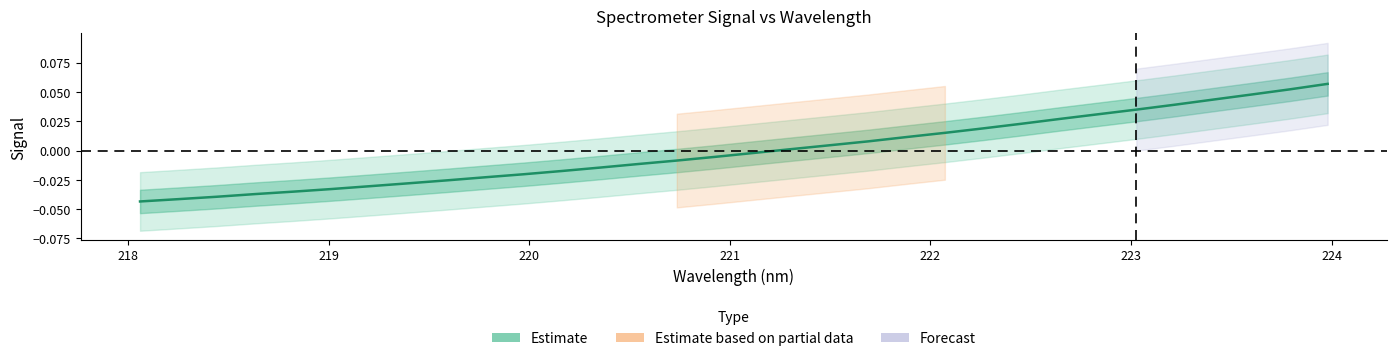

How many data points are above 0?

15